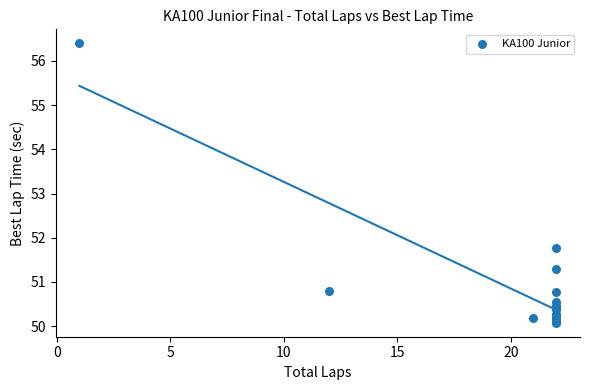

What Y value in the scatter plot is closest to 53?

51.8